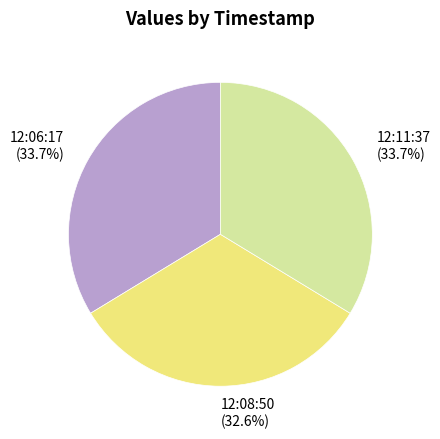

What is the ratio of the value at 12:08:50 to the value at 12:06:17?

1.0